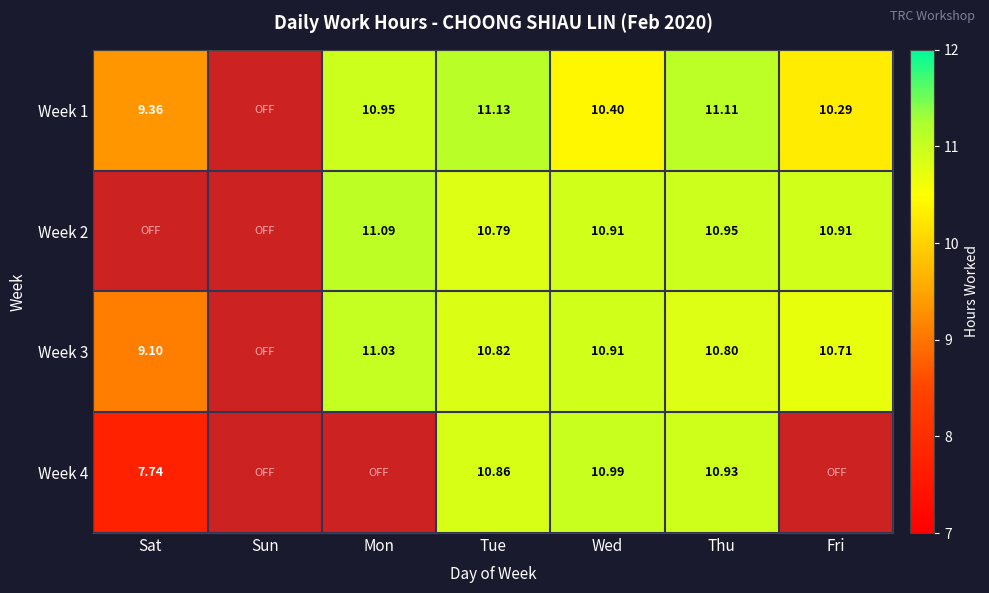

At which category is the sum across all series the highest?

Thu